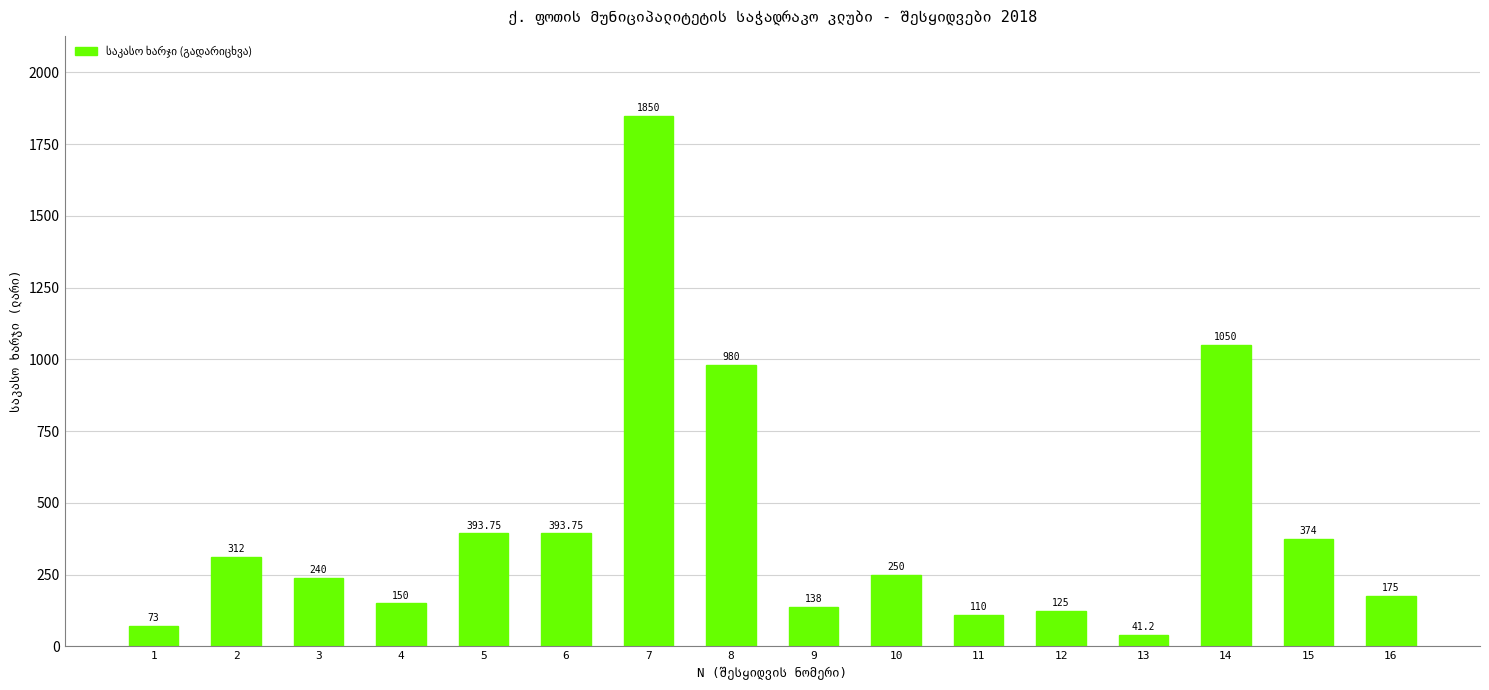

Approximately how many times larger is the value at 3 compared to 4?

1.6